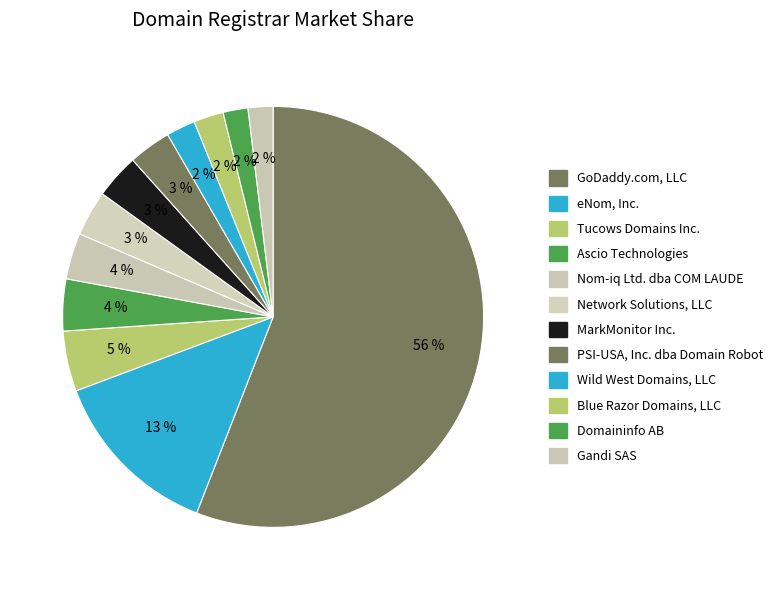

Between Wild West Domains, LLC and Gandi SAS, which is larger?

Wild West Domains, LLC